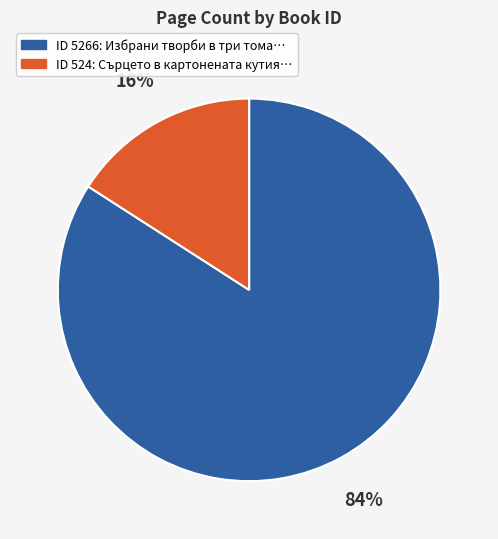

Is there any slice that represents more than half of the pie?

Yes